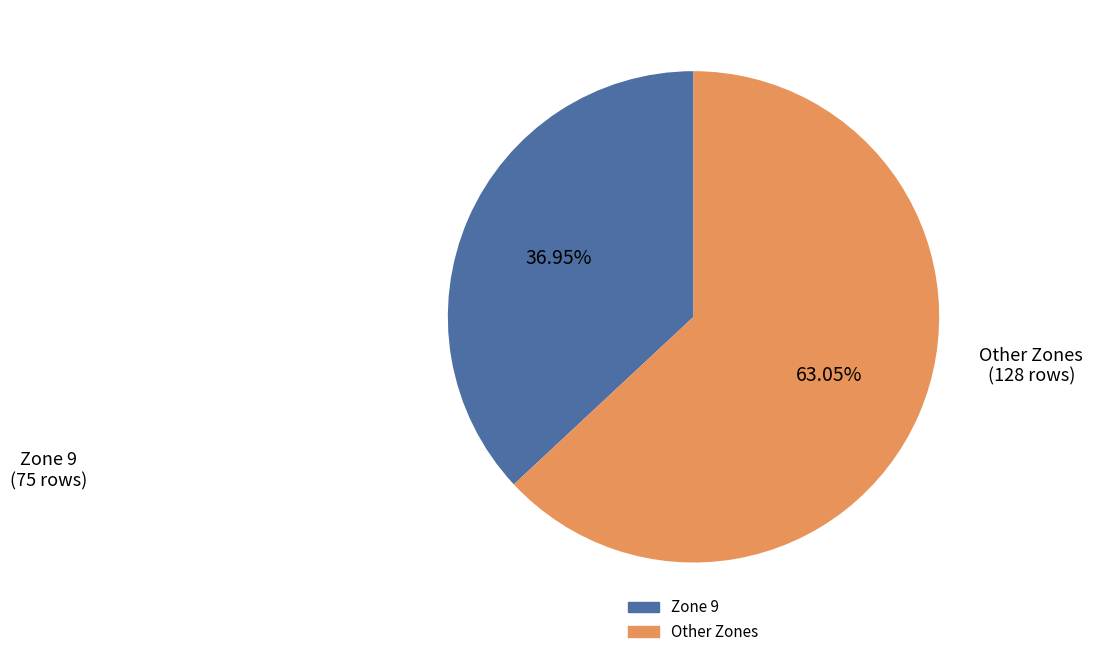

Does any single category account for the majority?

Yes